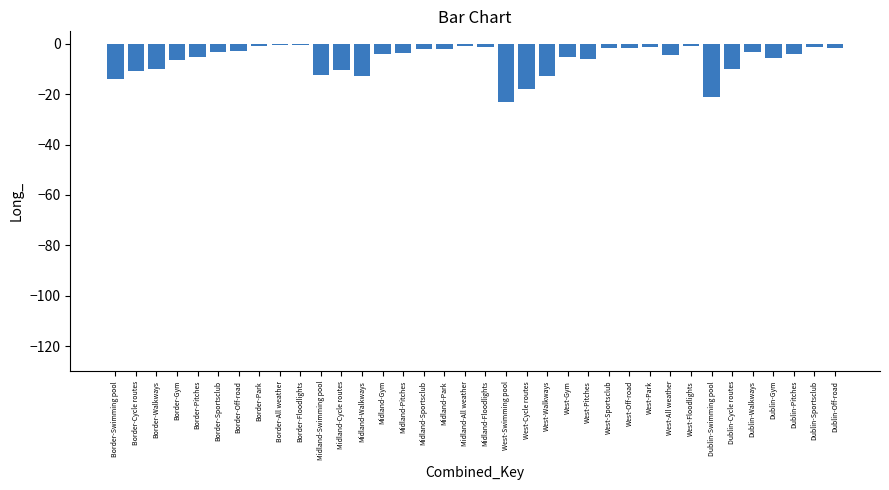

What is the greatest value displayed?

-0.4